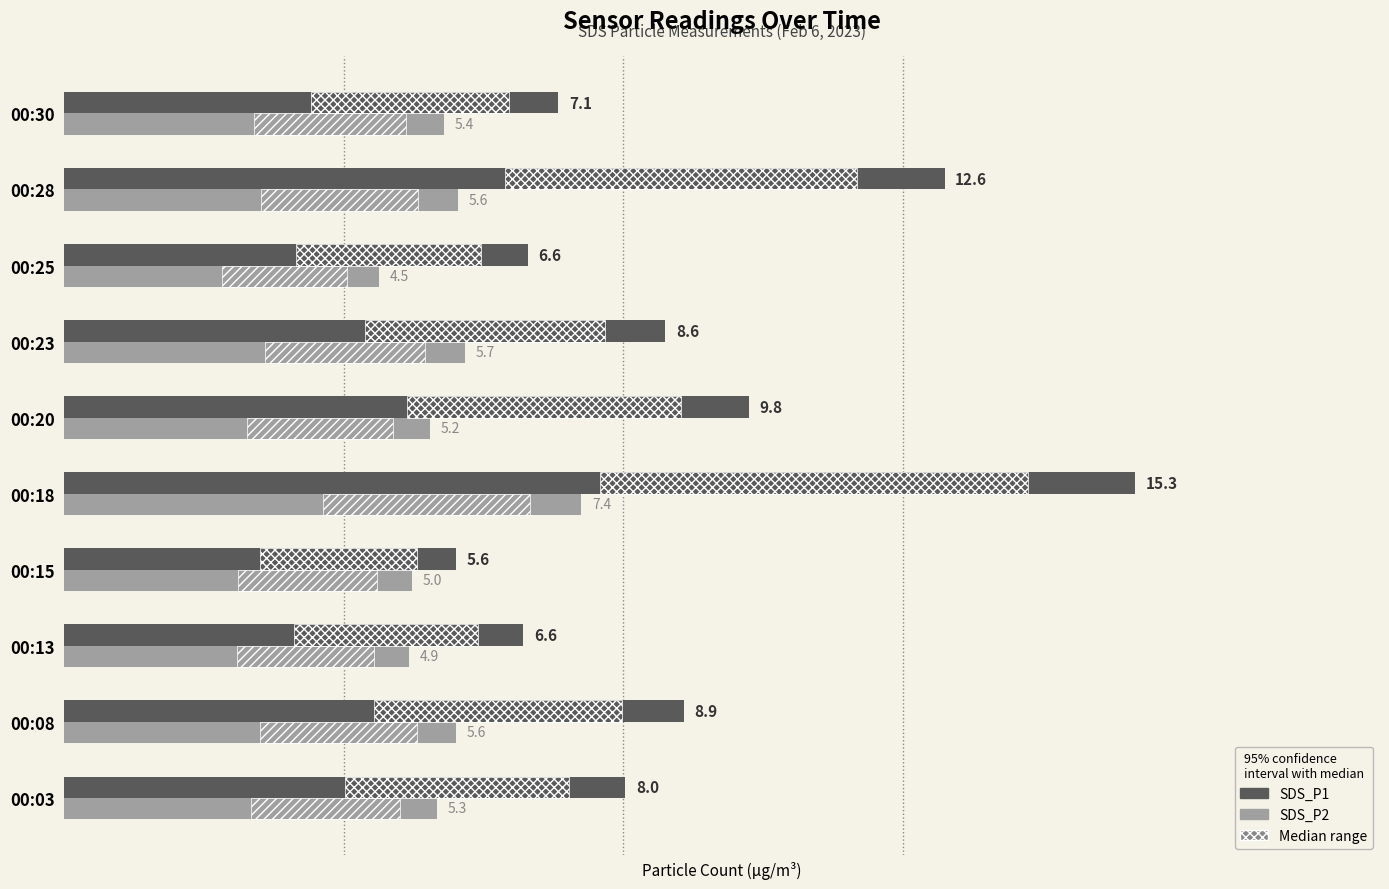

What is the value of the SDS_P2 bar at the 2nd from the left?

5.6